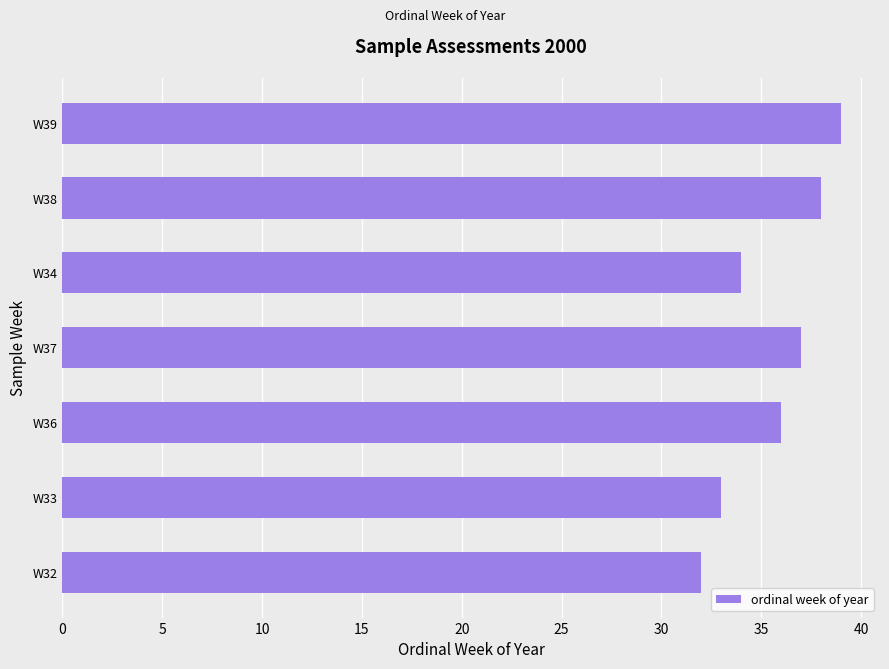

How many distinct data groups are displayed?

1